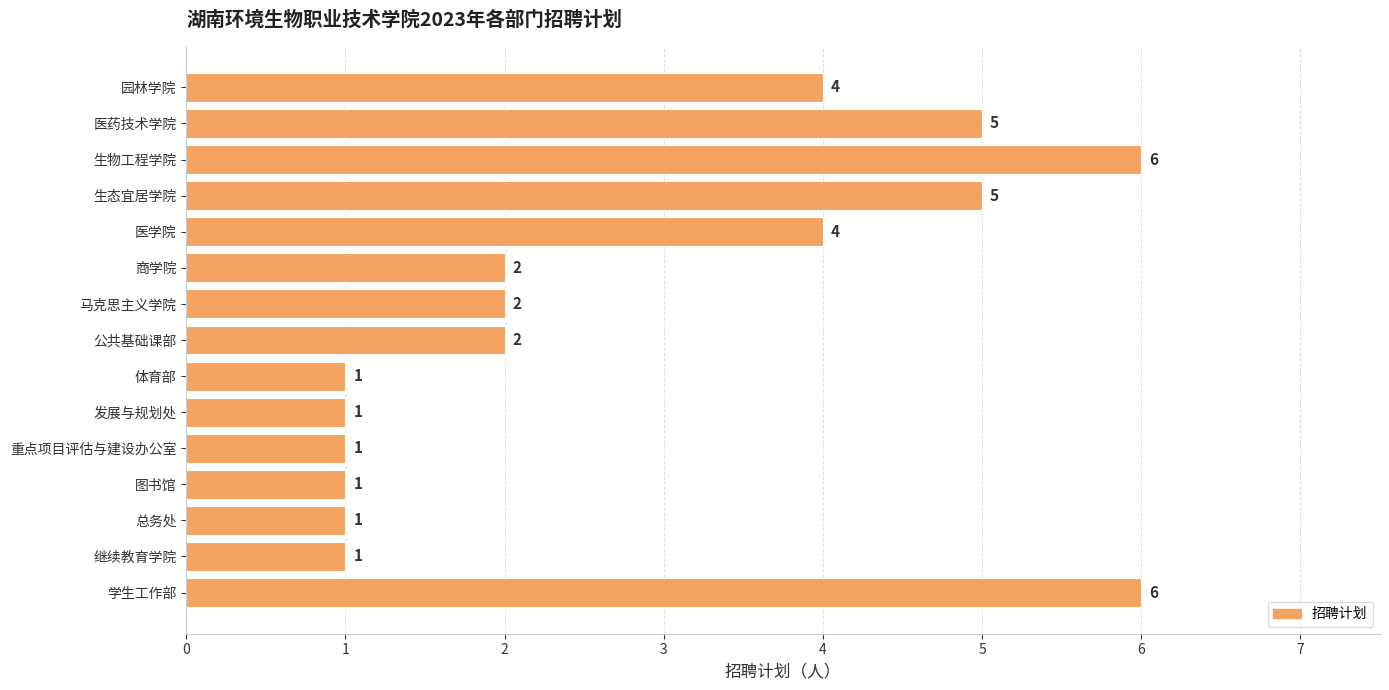

True or false: the data shows 5 at 生态宜居学院.

True